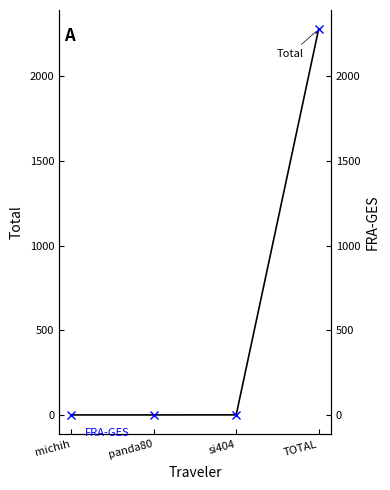

True or false: FRA-GES and Total cross at least once.

False